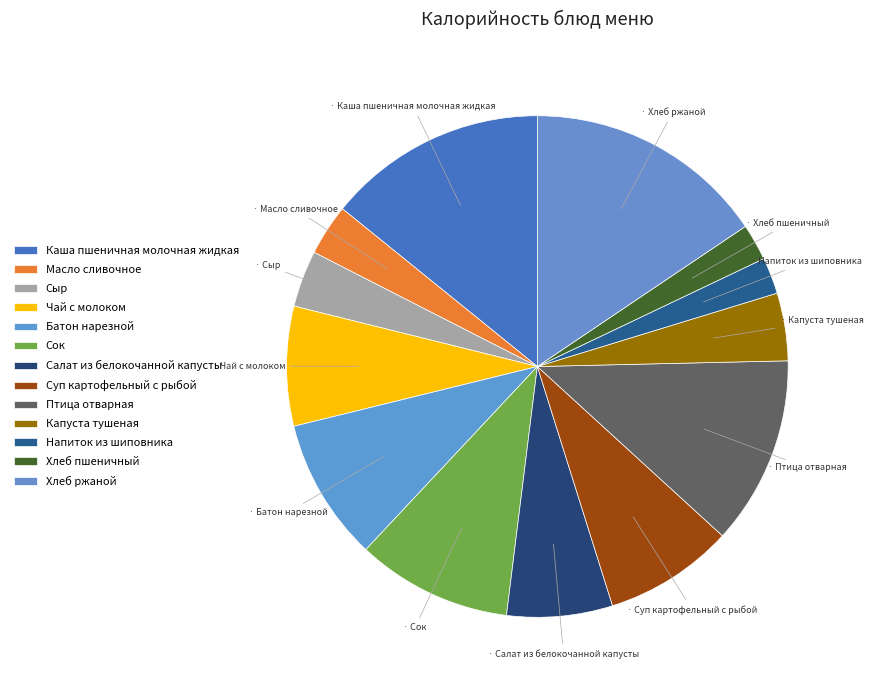

Count the number of slices in the pie.

13